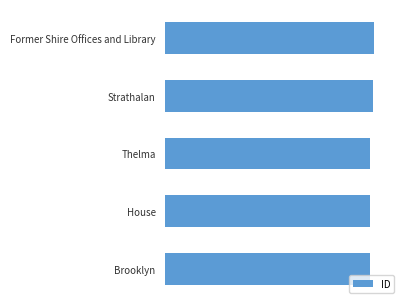

List the labels in order of value, smallest first.

Brooklyn, House, Thelma, Strathalan, Former Shire Offices and Library